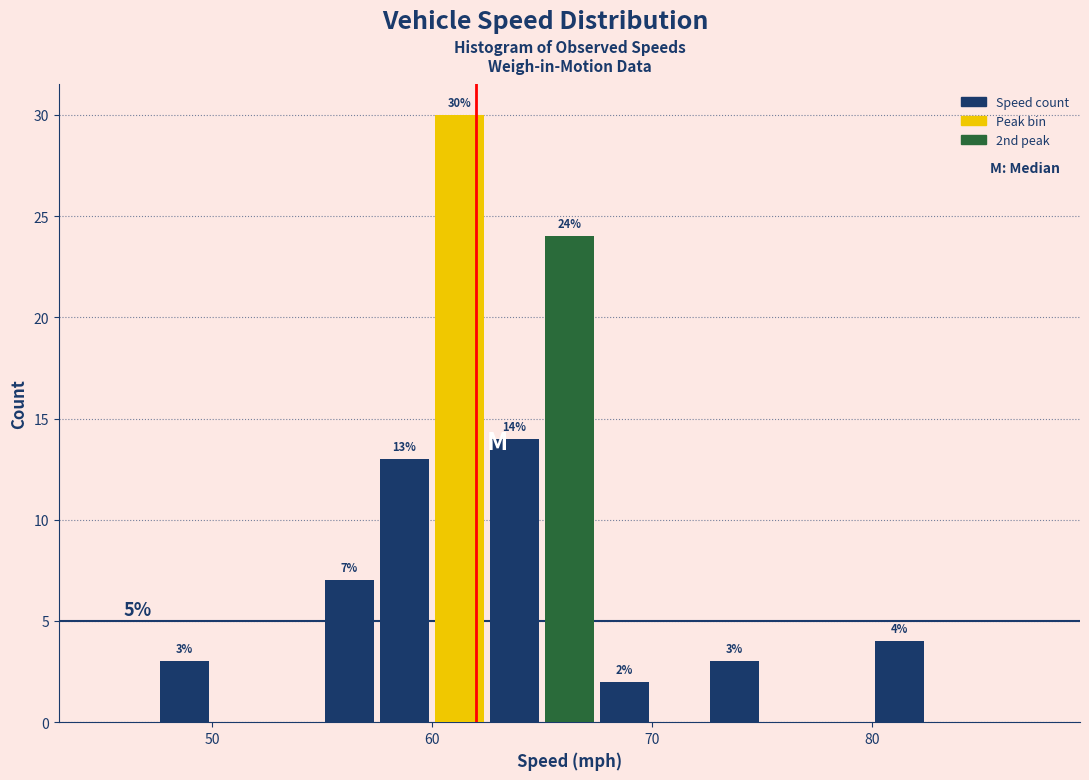

Around what value on the x-axis is the tallest bar? Give the approximate position of its centre, as read against the axis.

61